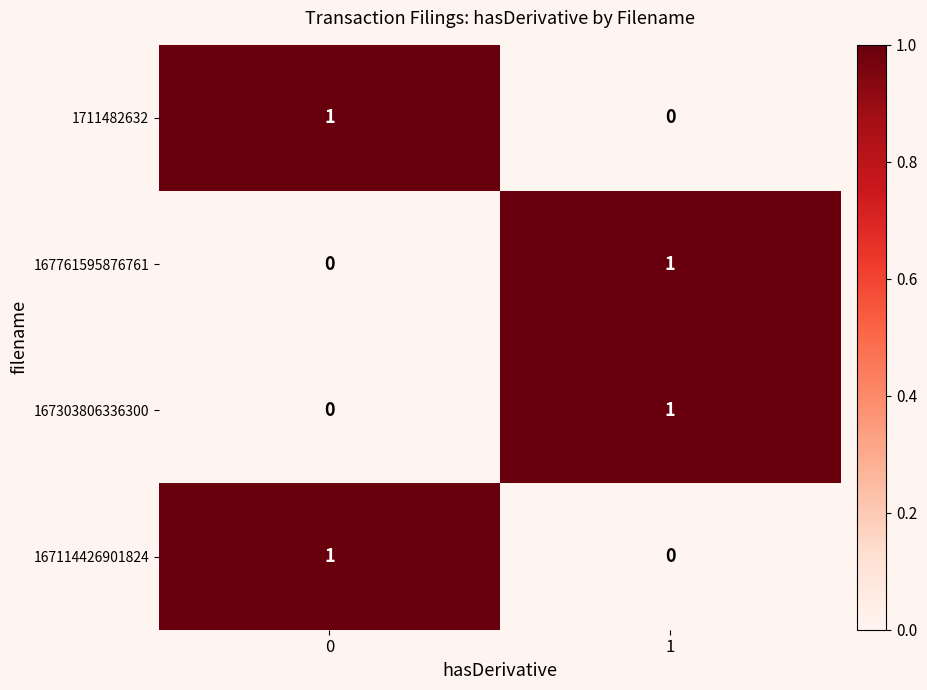

True or false: 167761595876761 has a value of 0 at 1.

False